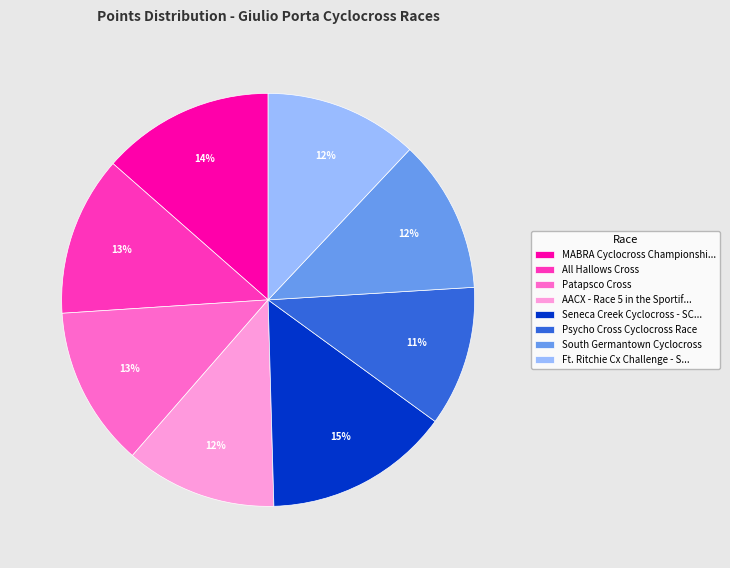

Which has a higher value, Psycho Cross Cyclocross Race or South Germantown Cyclocross?

South Germantown Cyclocross